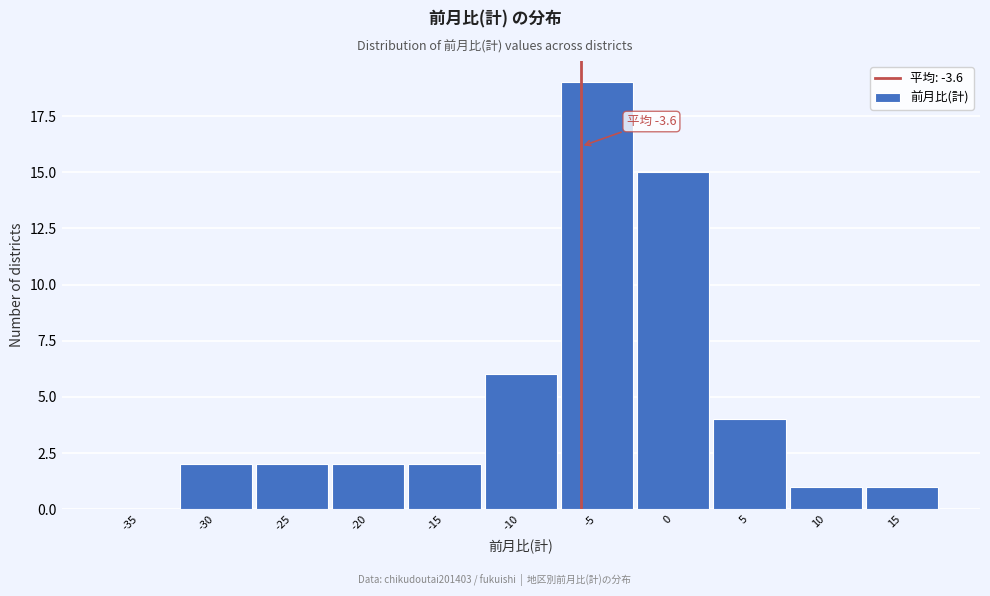

Reading left to right, transcribe all the data shown in this chart.

-35=0	-30=2	-25=2	-20=2	-15=2	-10=6	-5=19	0=15	5=4	10=1	15=1